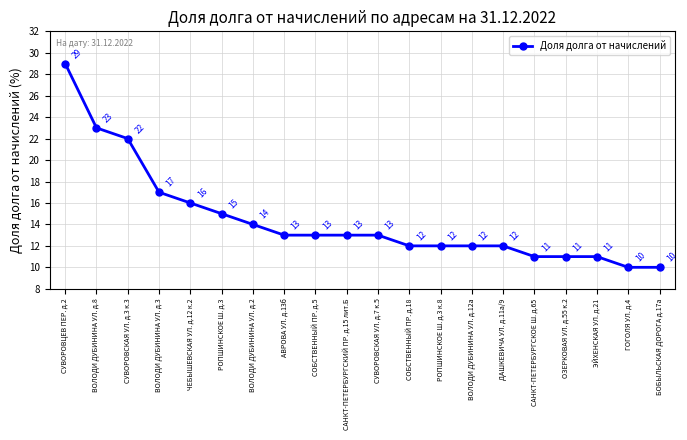

What is the sum of the values at САНКТ-ПЕТЕРБУРГСКИЙ ПР. д.15 лит.Б and СУВОРОВЦЕВ ПЕР. д.2?

42